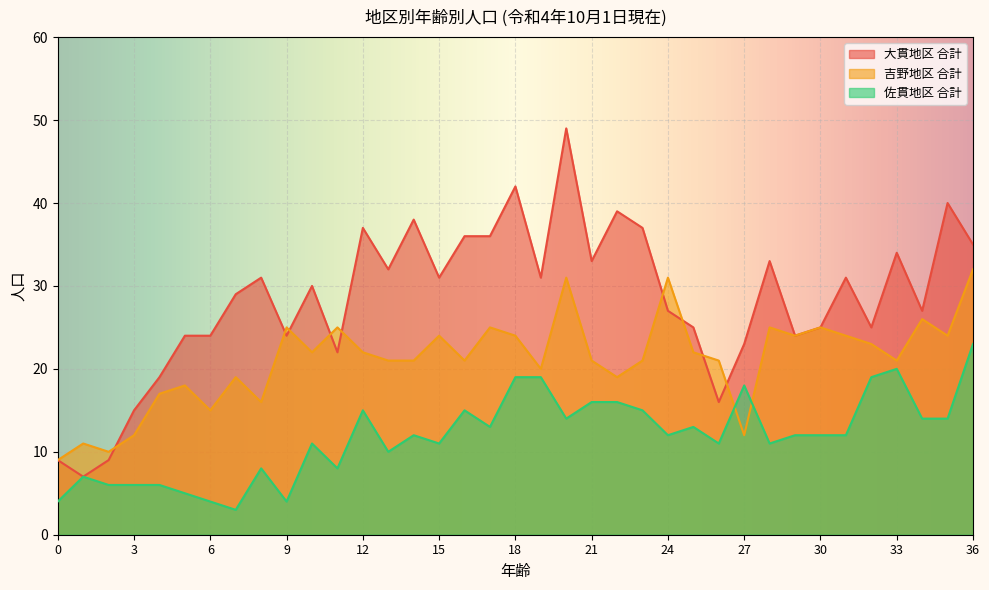

How many interior local valleys does the 大貫地区 合計 series have?

11